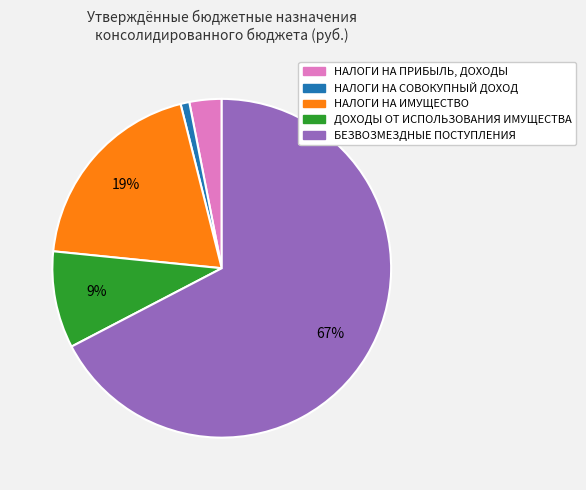

Rank the categories by value from lowest to highest.

НАЛОГИ НА СОВОКУПНЫЙ ДОХОД, НАЛОГИ НА ПРИБЫЛЬ, ДОХОДЫ, ДОХОДЫ ОТ ИСПОЛЬЗОВАНИЯ ИМУЩЕСТВА, НАЛОГИ НА ИМУЩЕСТВО, БЕЗВОЗМЕЗДНЫЕ ПОСТУПЛЕНИЯ